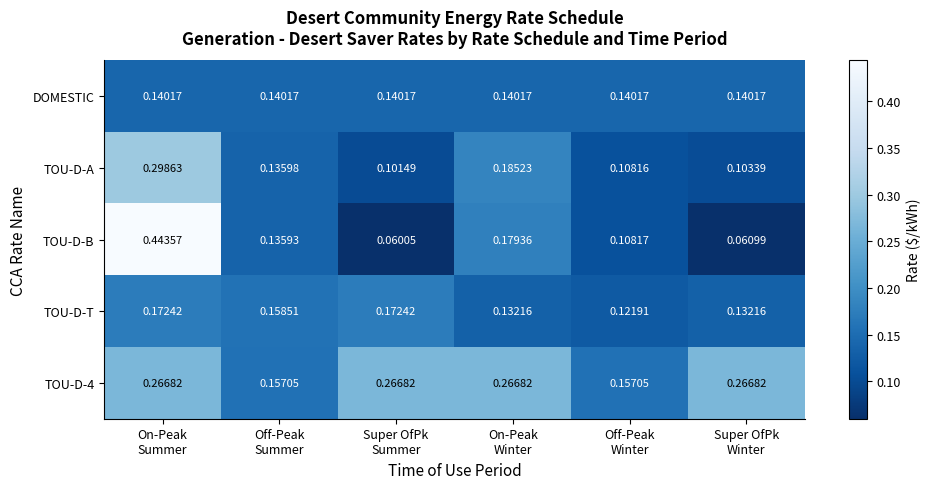

Which series has the widest spread of values?

TOU-D-B